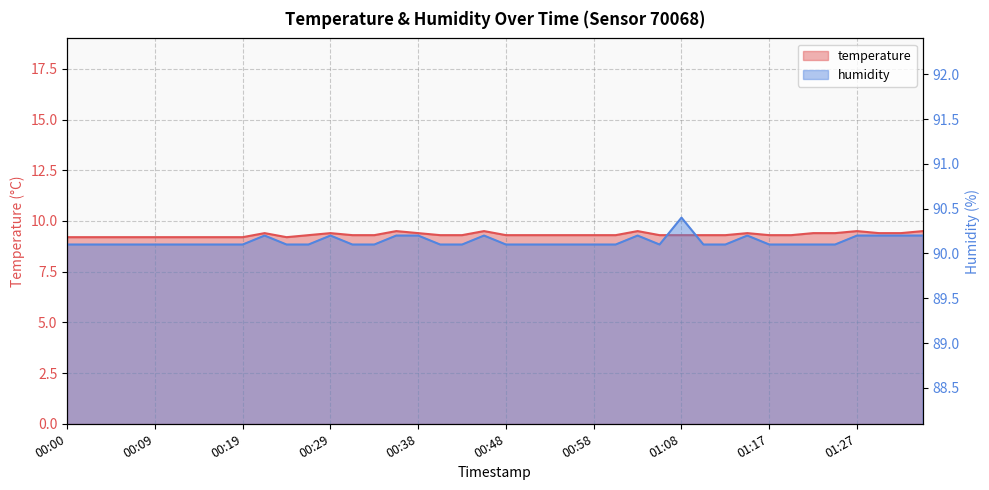

Is it true that humidity equals 90.1 at 00:04?

True